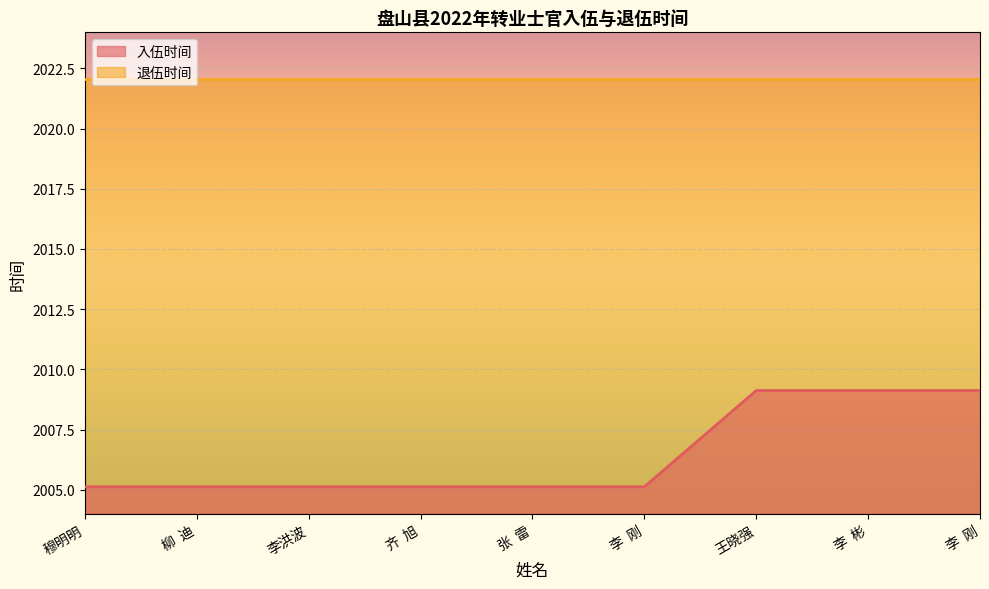

At which label is the value closest to 2007?

穆明明